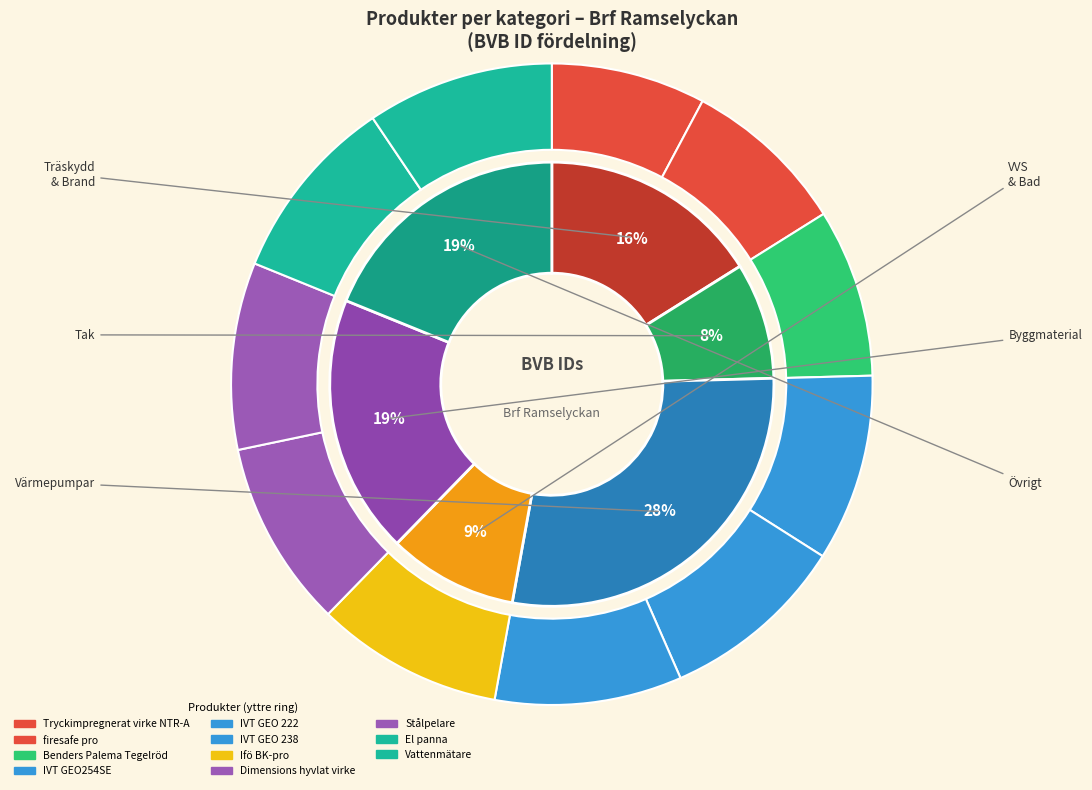

Is there any slice that represents more than half of the pie?

No